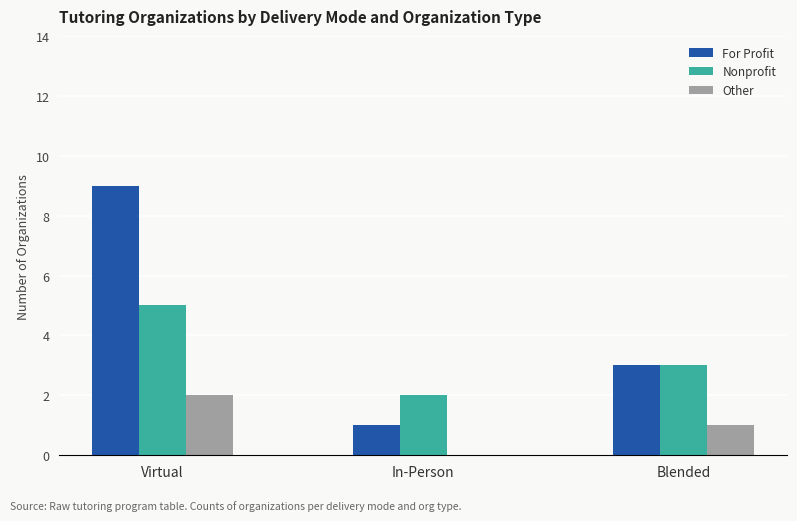

At which category is the sum across all series the highest?

Virtual